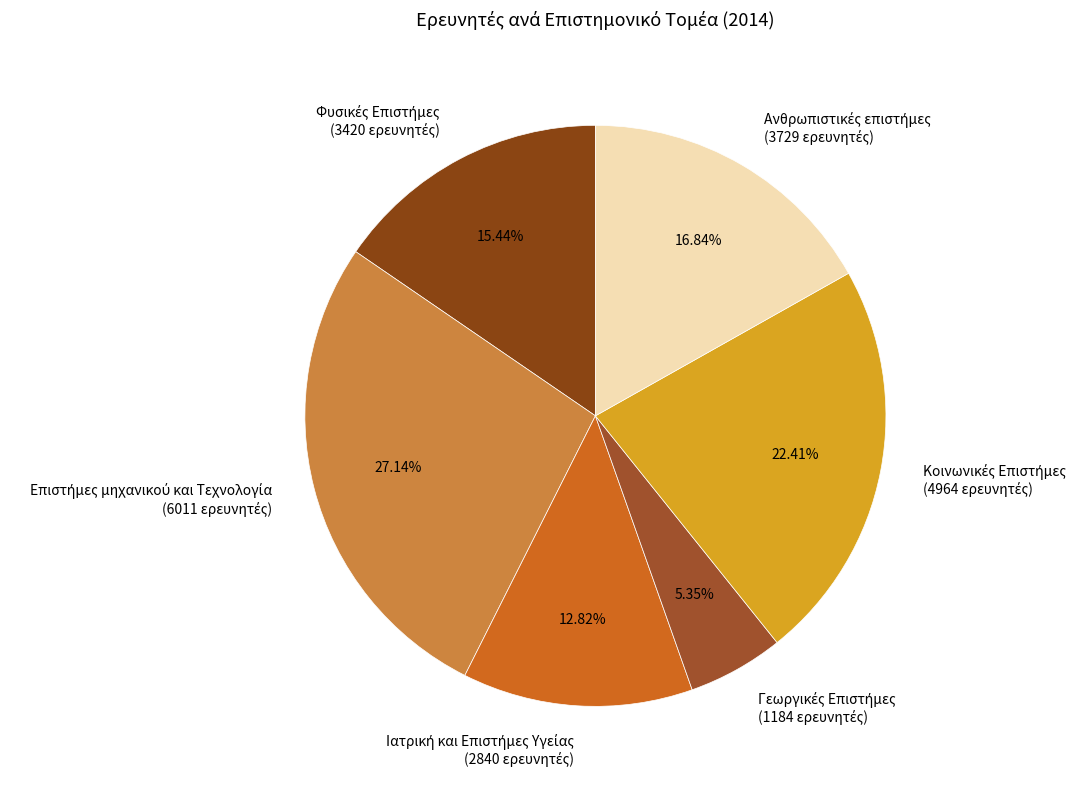

Does any single category account for the majority?

No